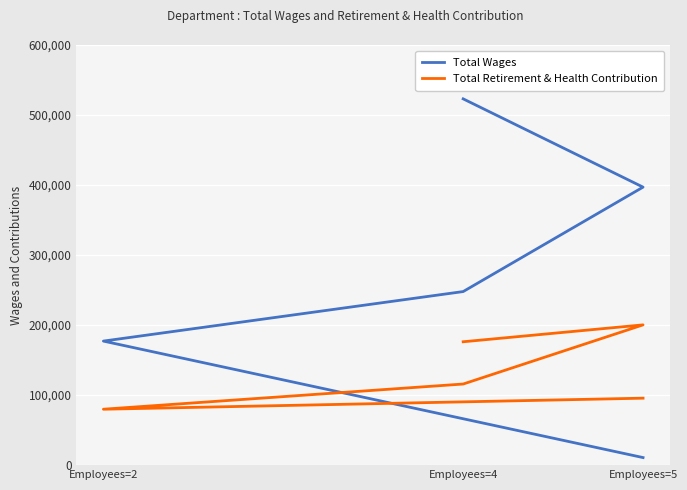

True or false: Total Retirement & Health Contribution and Total Wages intersect in this chart.

True